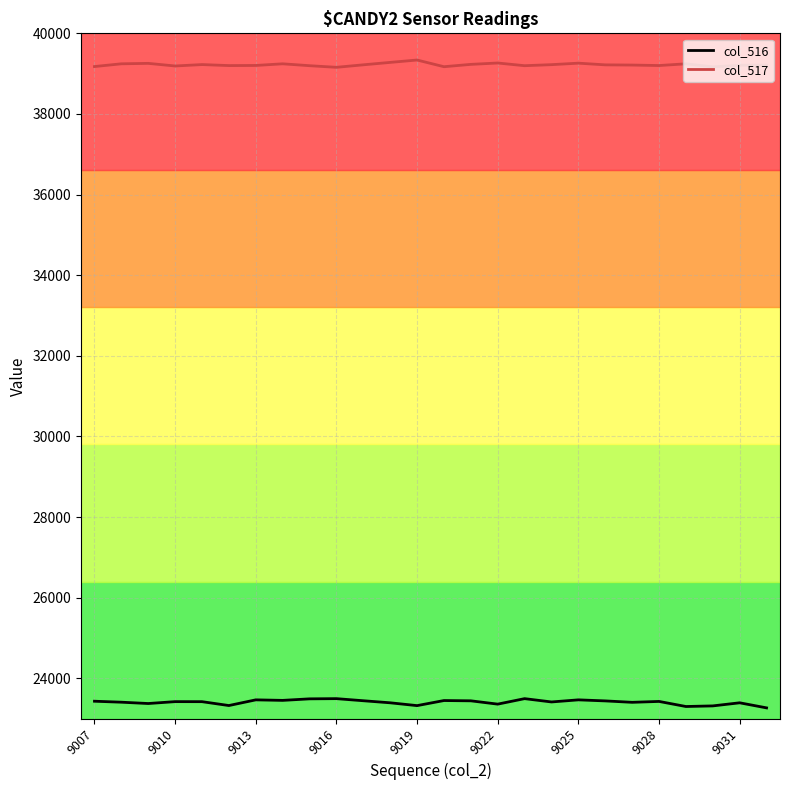

True or false: col_517 and col_516 cross at least once.

False